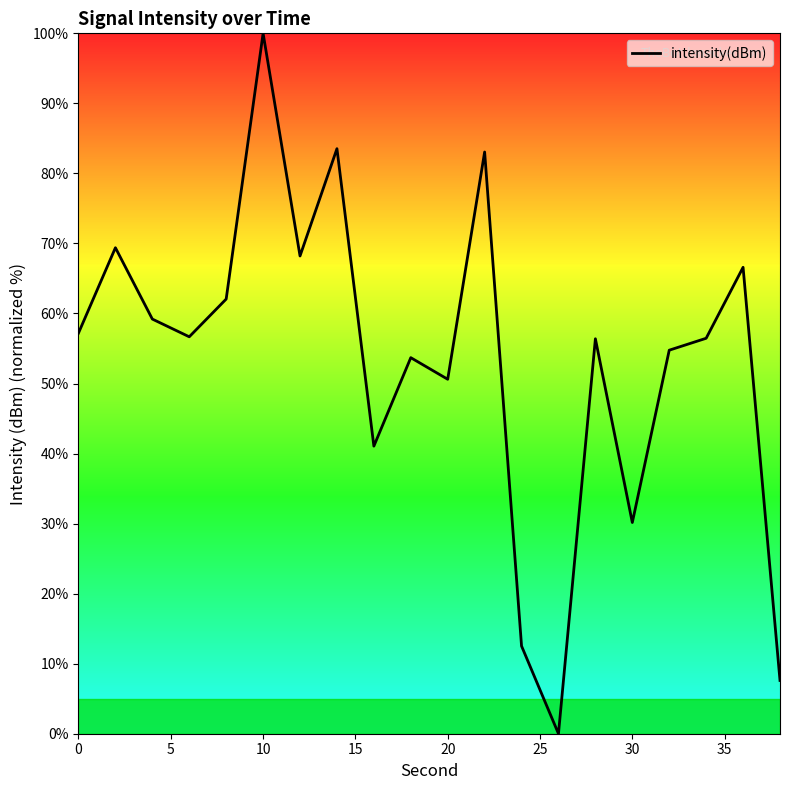

What is the maximum value shown in the chart?

100.0